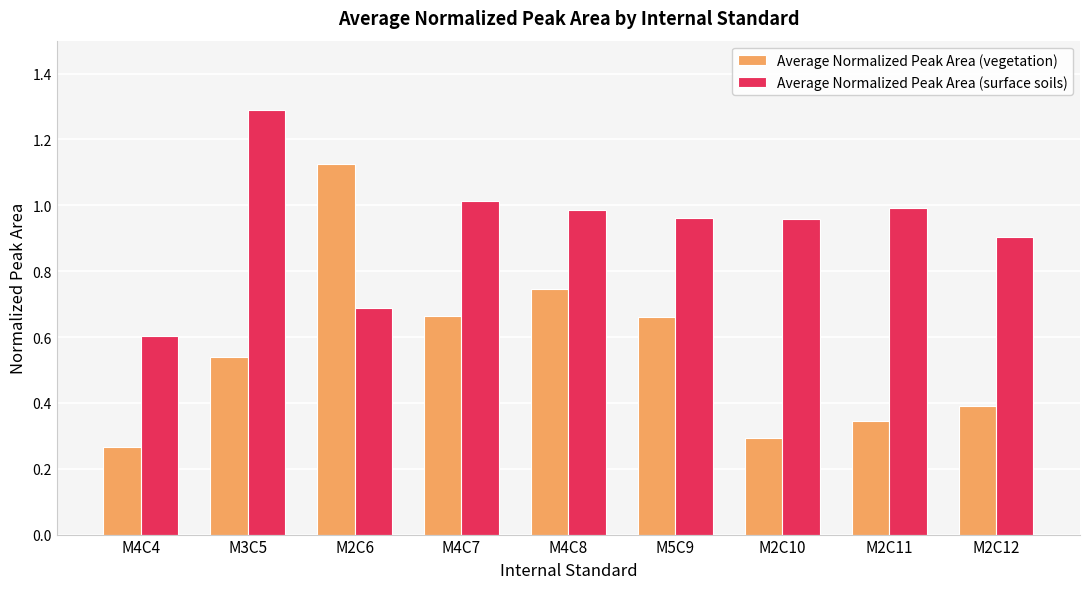

What is the total value across all series at M2C11?

1.3